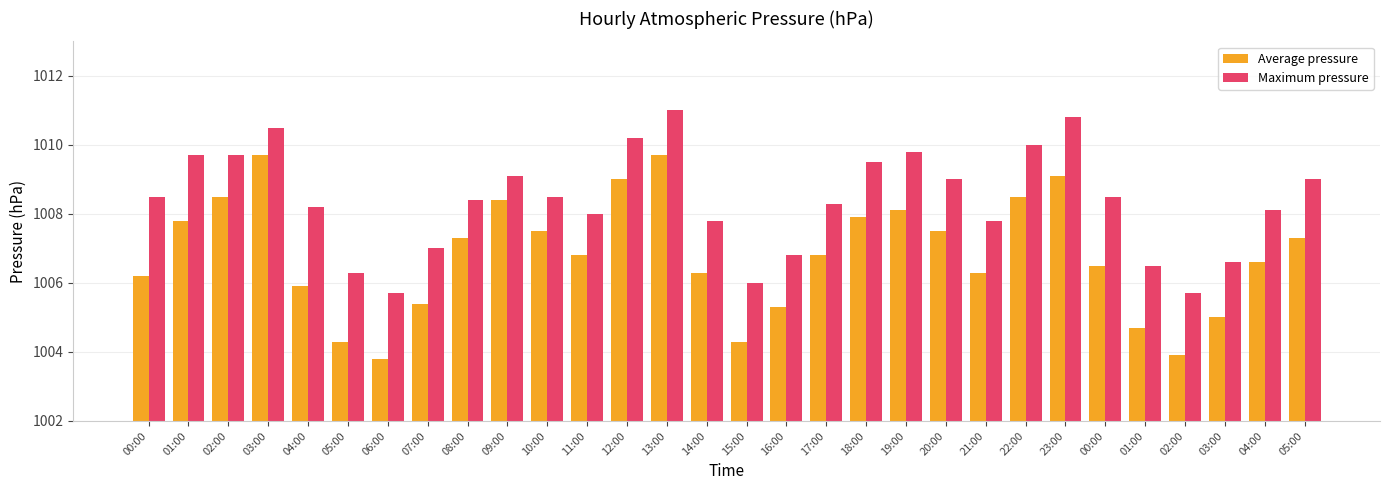

What are all the series names shown in the legend?

Average pressure, Maximum pressure